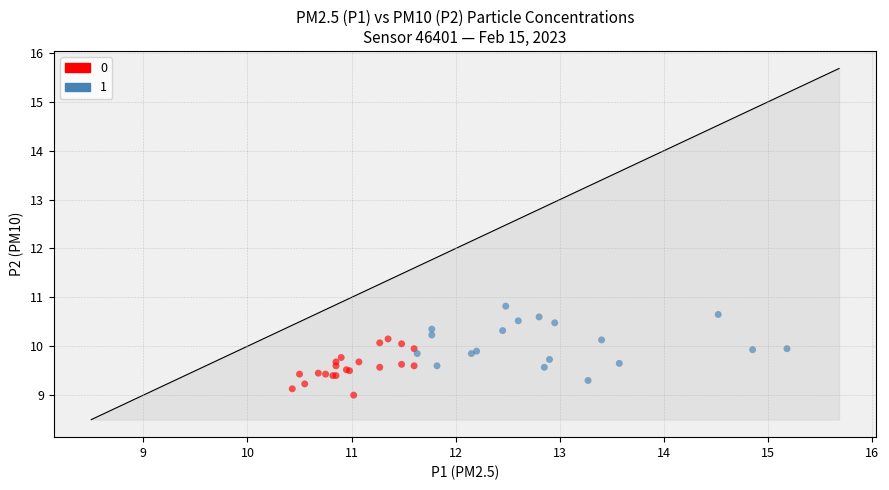

What are all the series names shown in the legend?

0, 1